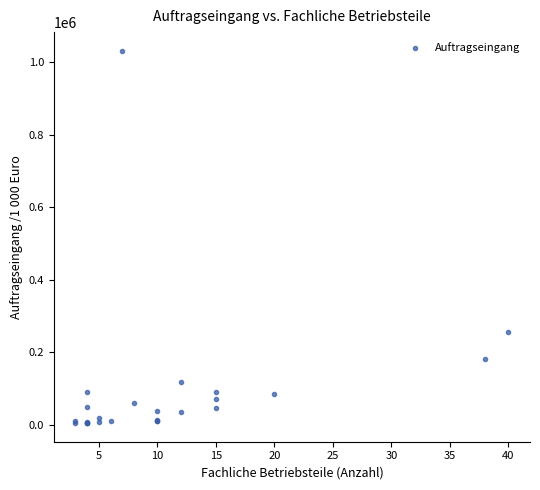

What Y value in the scatter plot is closest to 517993?

254956.0